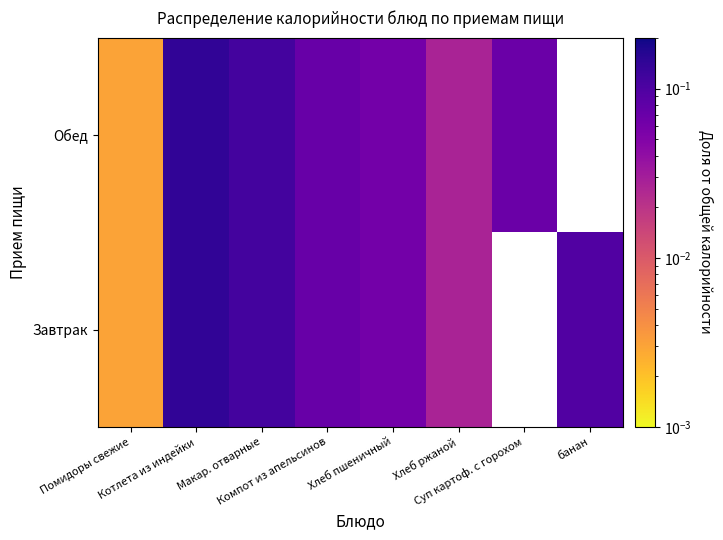

How many distinct data groups are displayed?

2